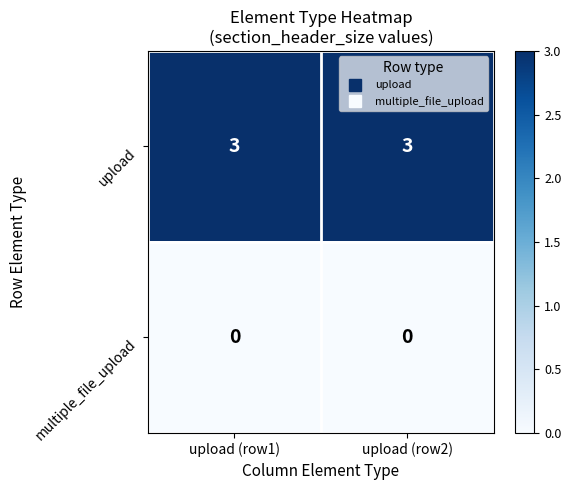

The upload series shows 4 at upload (row1). True or false?

False